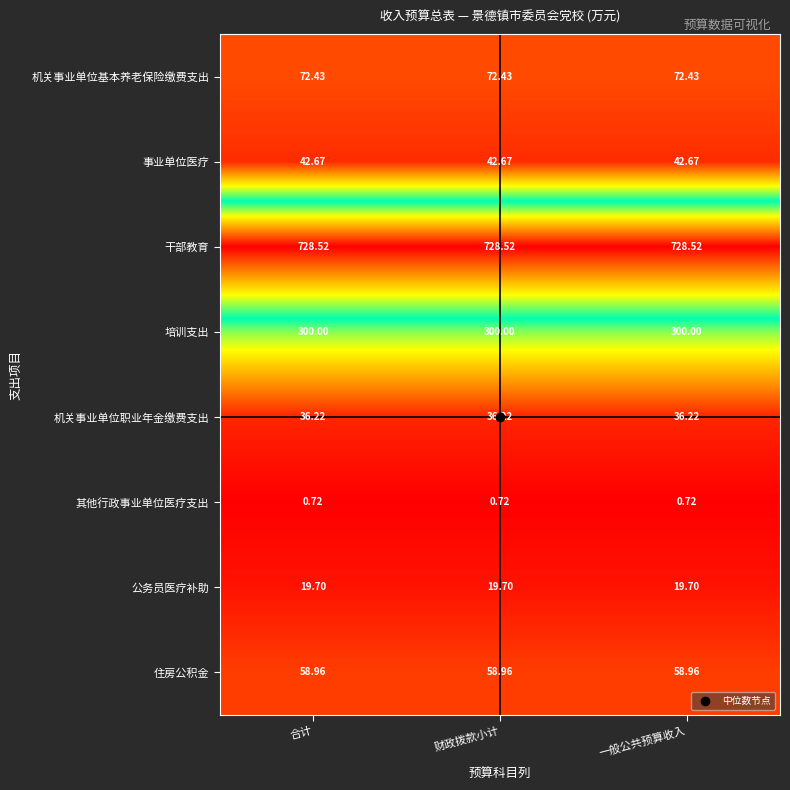

How many distinct data groups are displayed?

8